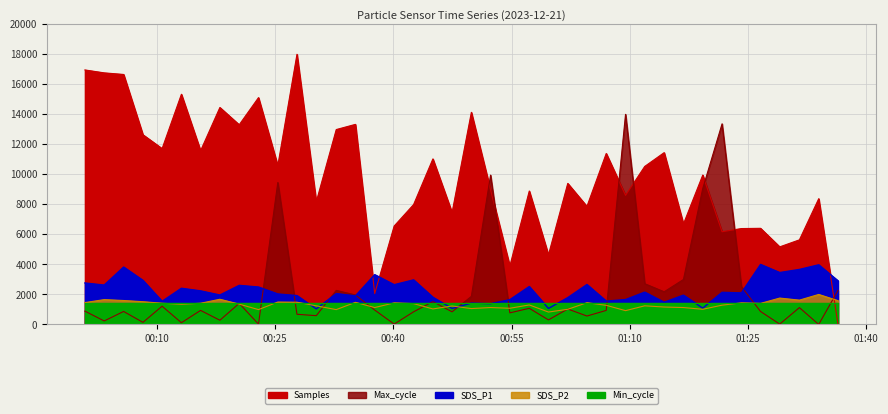

True or false: Max_cycle has a value of 491.7 at 7.

False